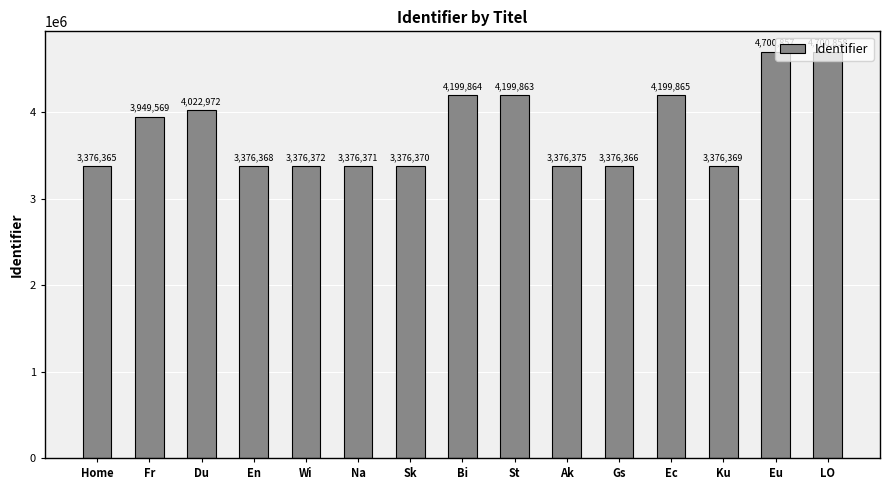

What is the smallest value displayed?

3376365